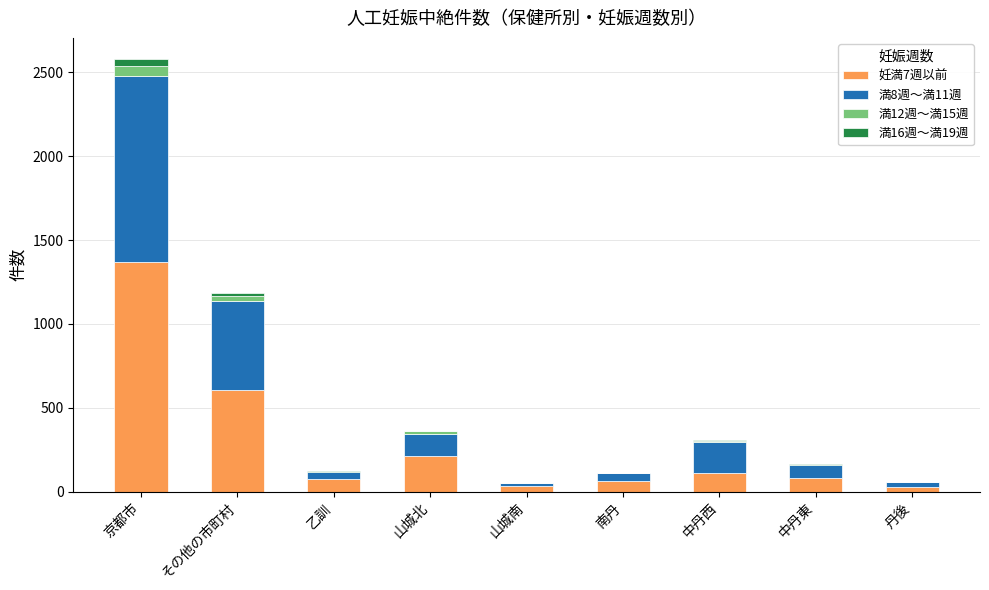

At which category is the sum across all series the highest?

京都市